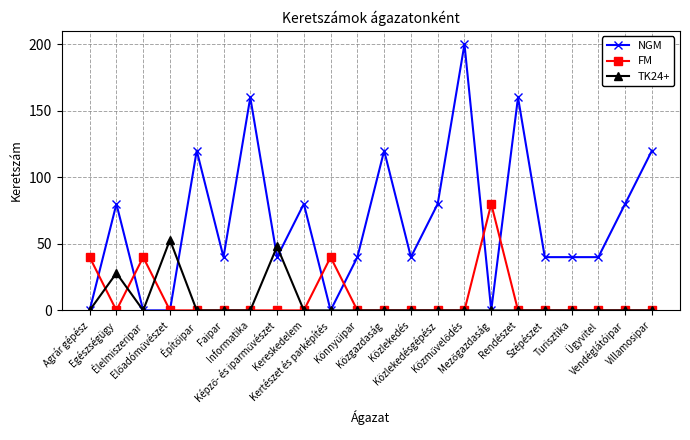

Which series has the widest spread of values?

NGM